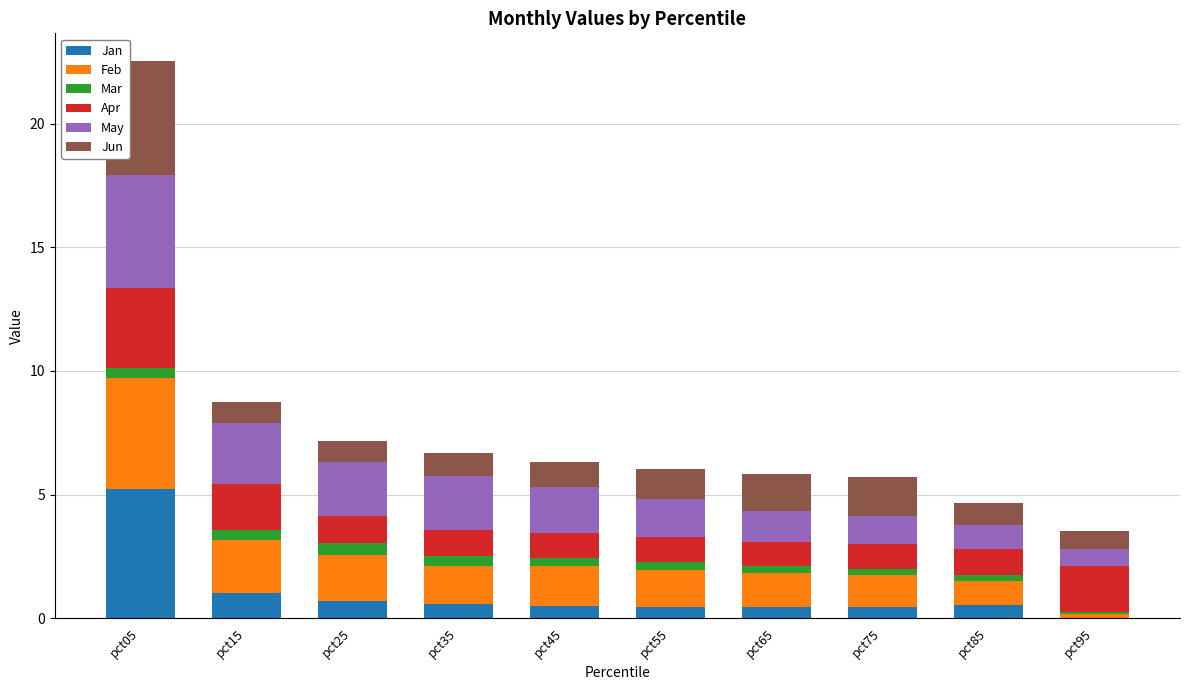

At which category is the sum across all series the highest?

pct05